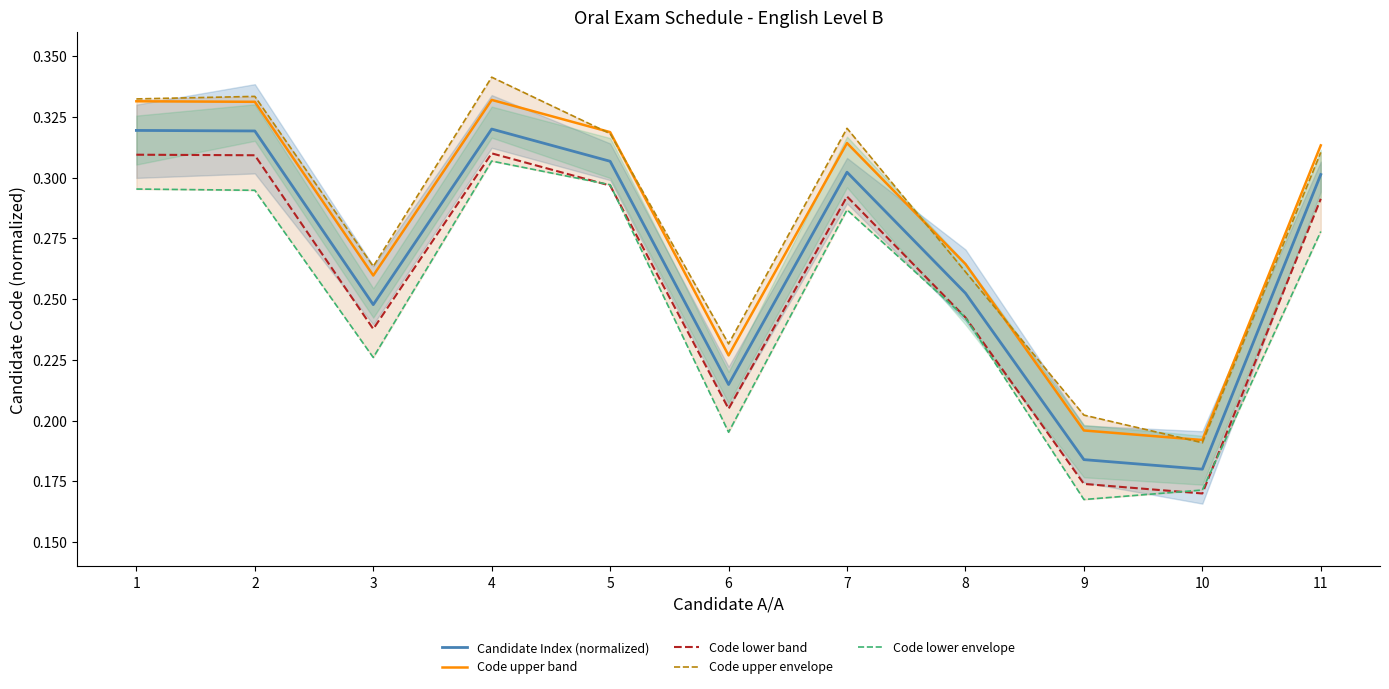

What are all the series names shown in the legend?

Candidate Index (normalized), Code upper band, Code lower band, Code upper envelope, Code lower envelope